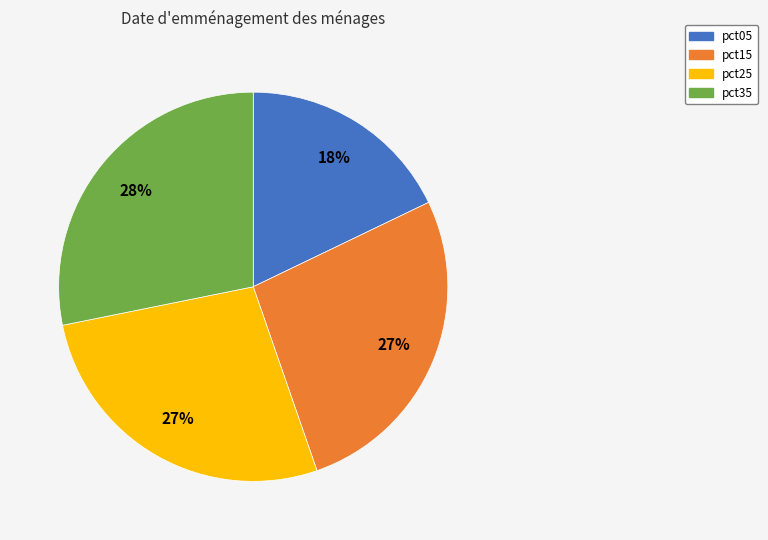

Is there a majority slice in this chart?

No